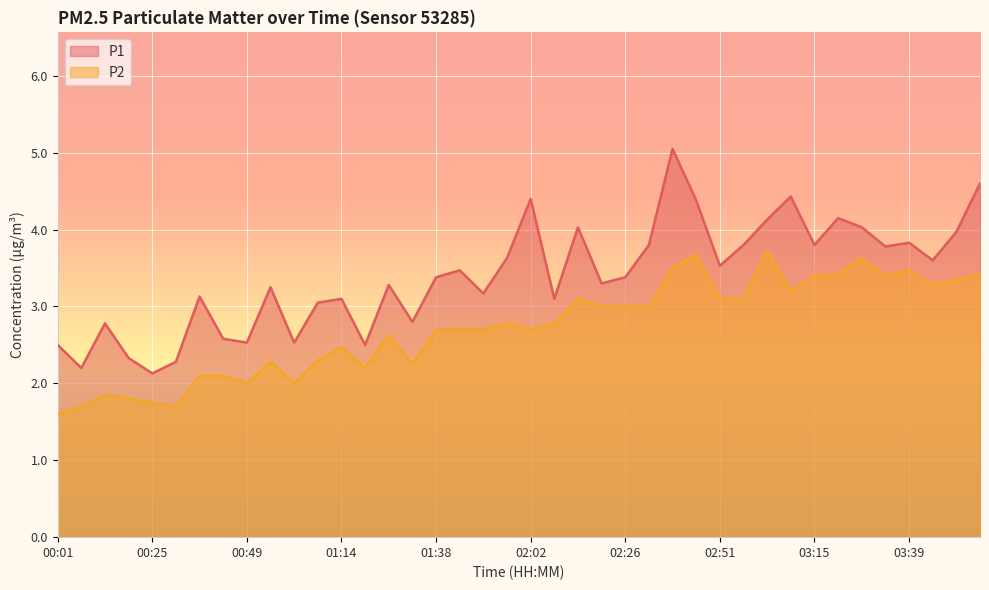

Which series changed the most between 03:27 and 03:51?

P2